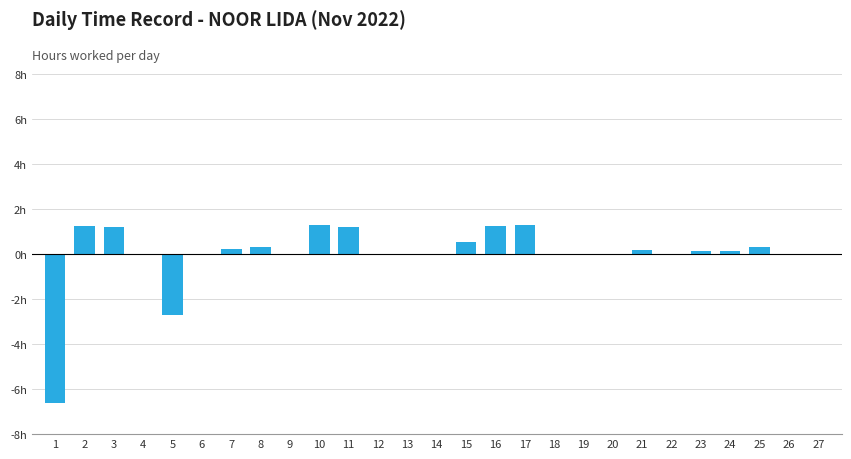

What is the difference between the maximum and minimum values?

7.9